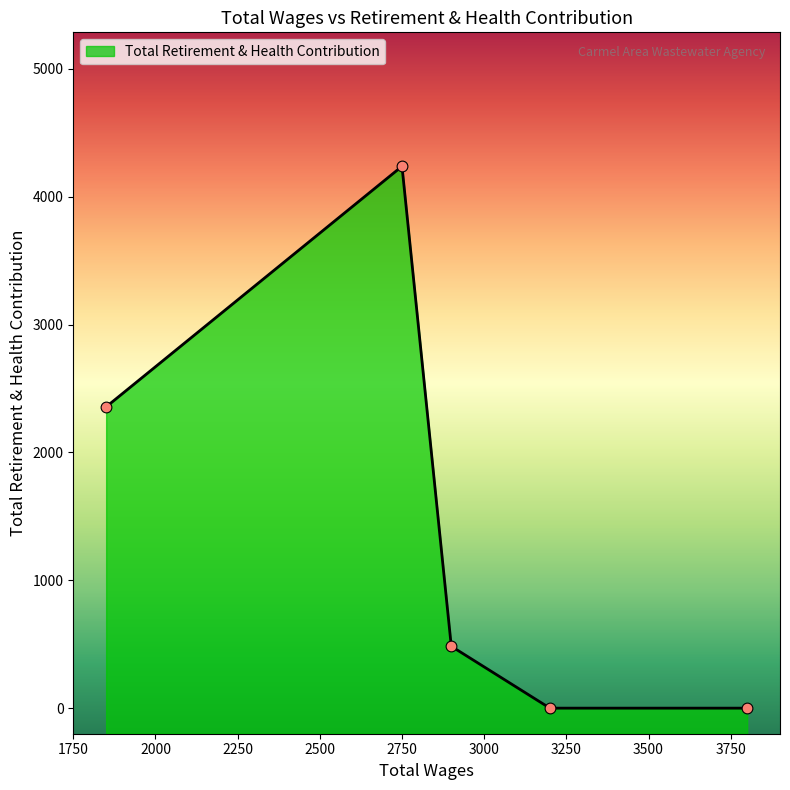

Approximately how many times larger is the value at 2750.0 compared to 2900.0?

8.8